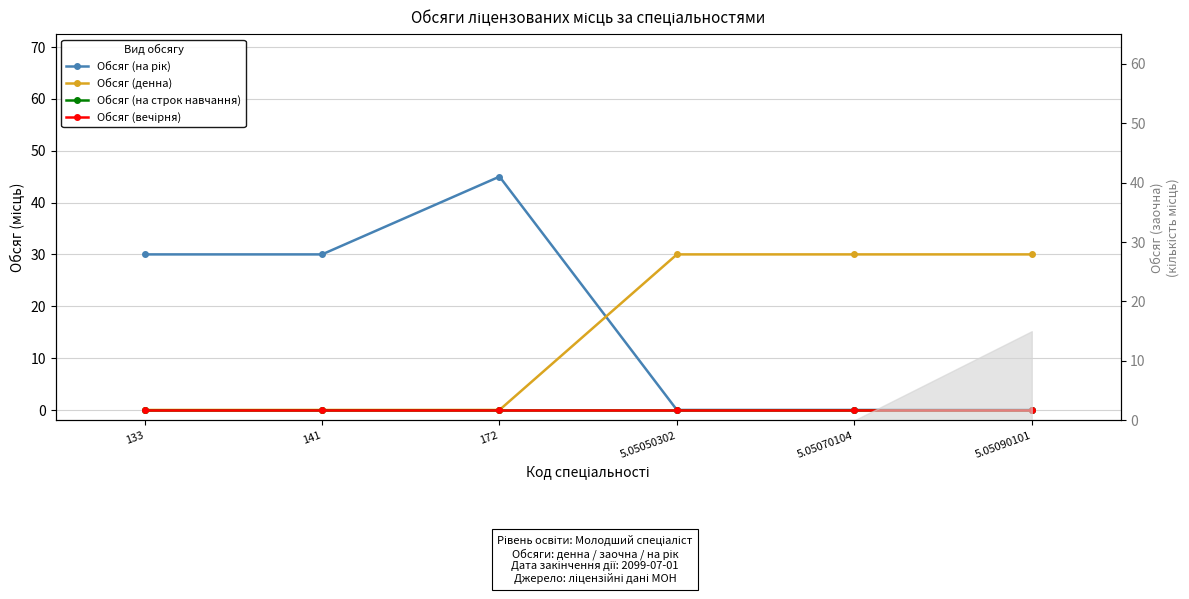

What is the label of the 1st point from the right?

5.05090101